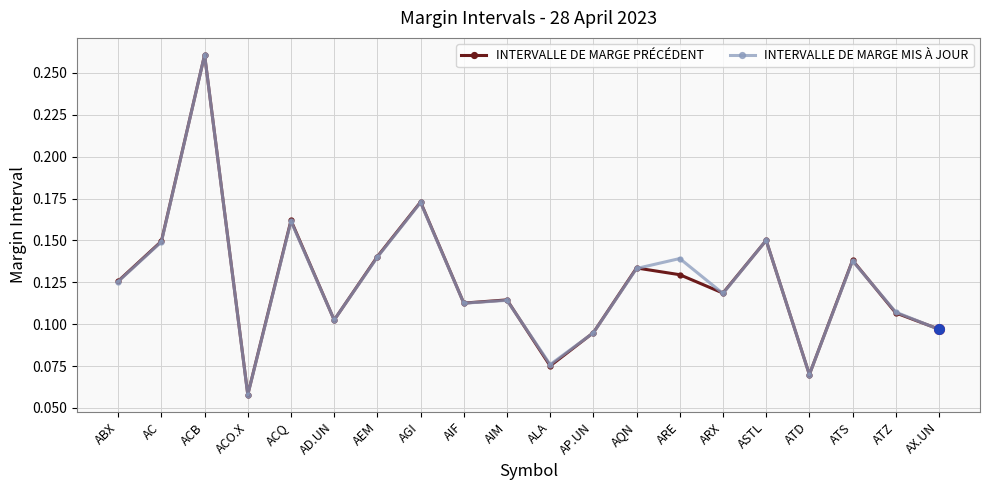

Between AIF and ALA, which series saw the biggest shift?

INTERVALLE DE MARGE PRÉCÉDENT